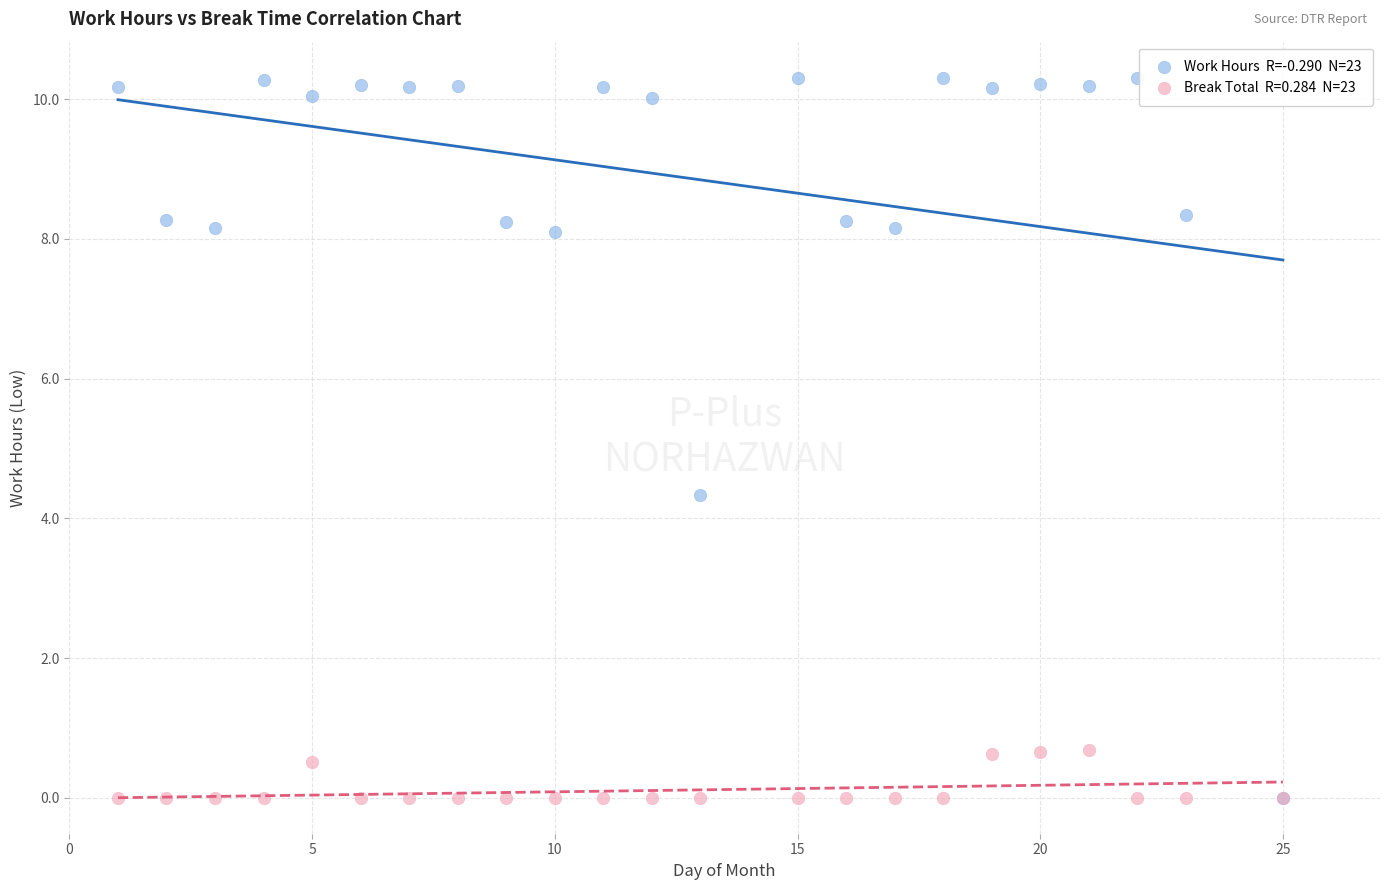

Across all series, what Y value is closest to 5?

4.3